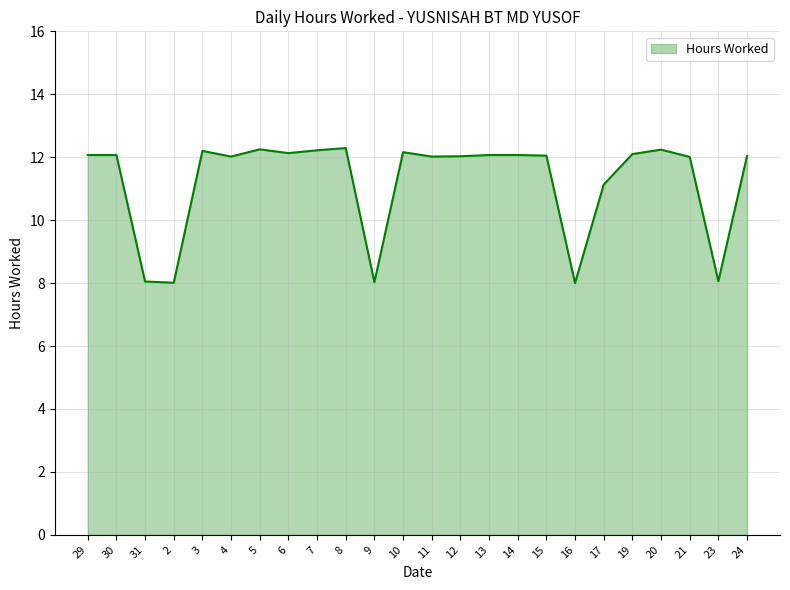

What is the difference between the maximum and minimum values?

4.3